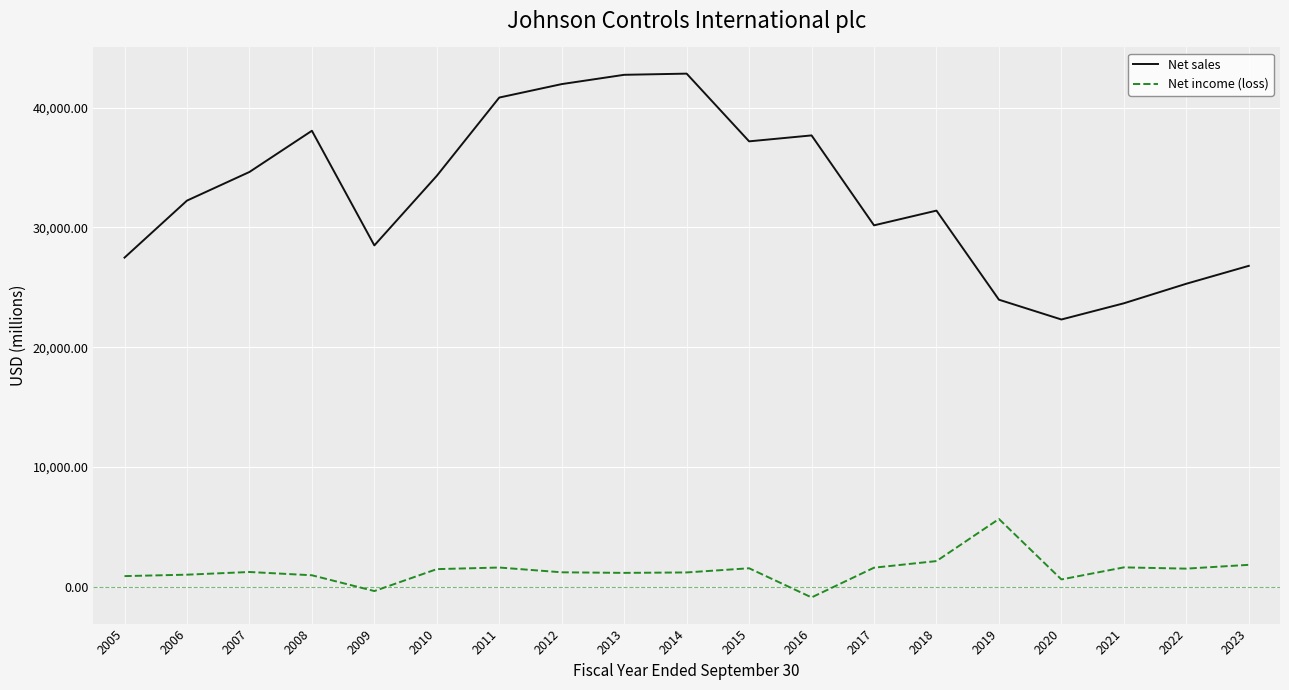

What is the minimum value for Net sales?

22317